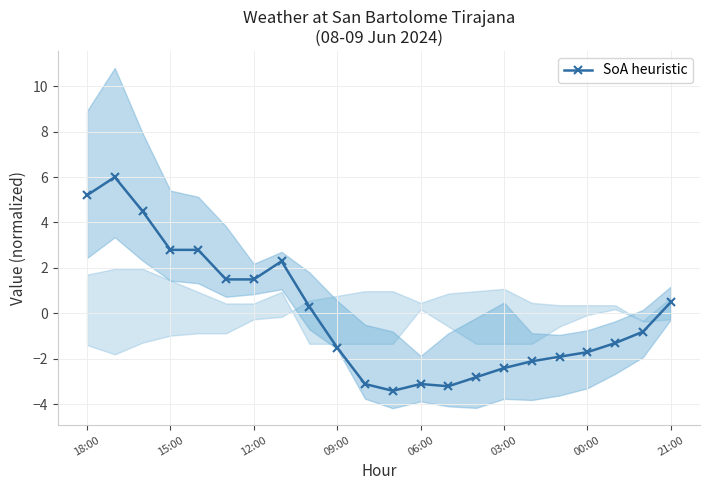

What is the difference between the maximum and minimum values?

9.4